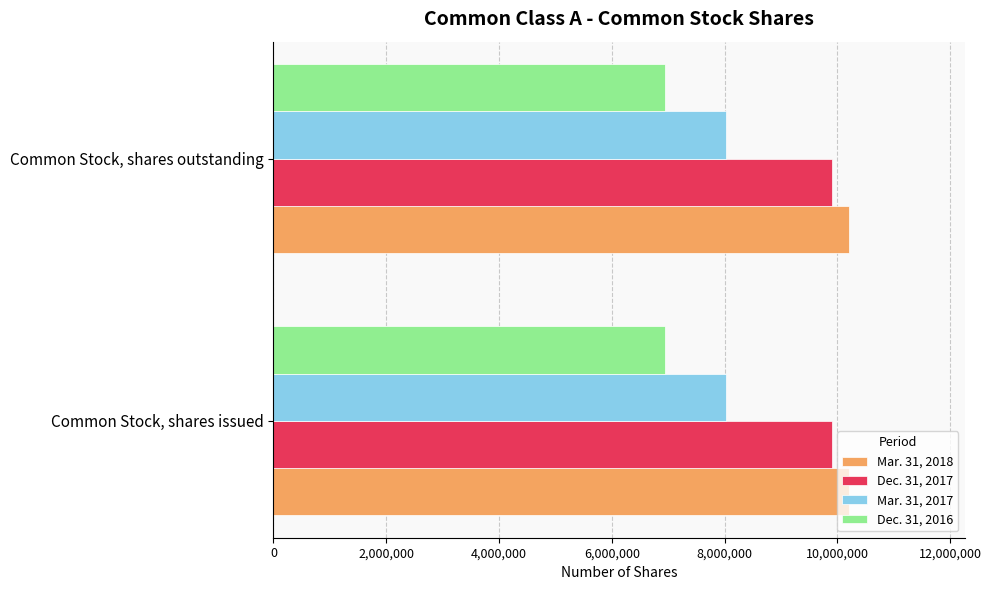

Is it true that Mar. 31, 2017 equals 8025017 at Common Stock, shares issued?

True